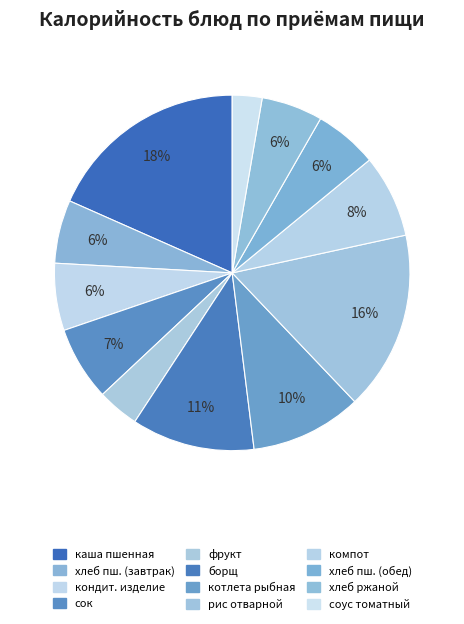

To the nearest percent, what is the difference between the largest and smallest slice percentages?

16%